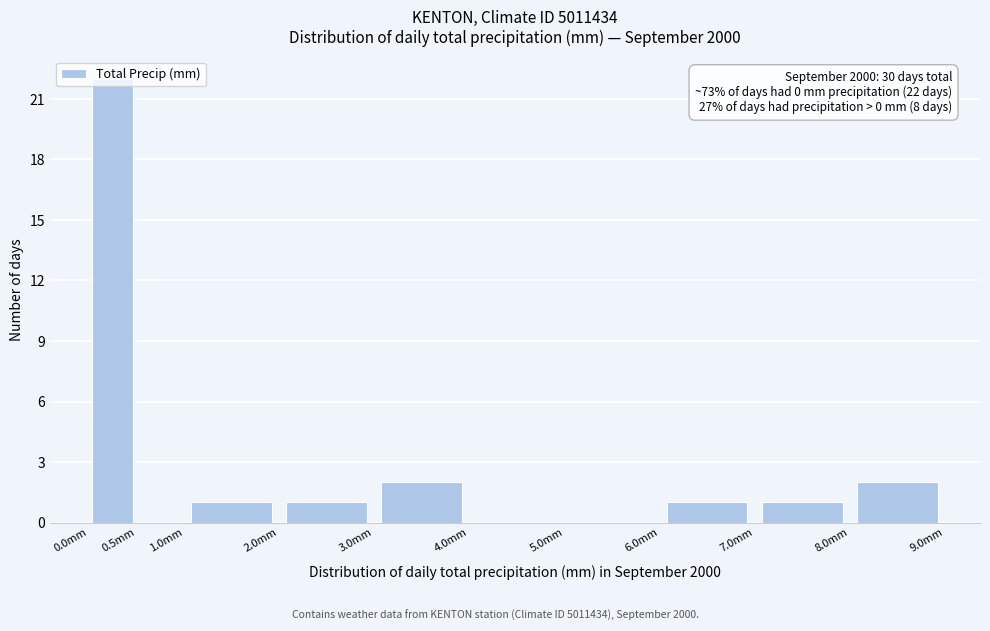

Which range on the x-axis has the tallest bar?

0.0 to 0.5